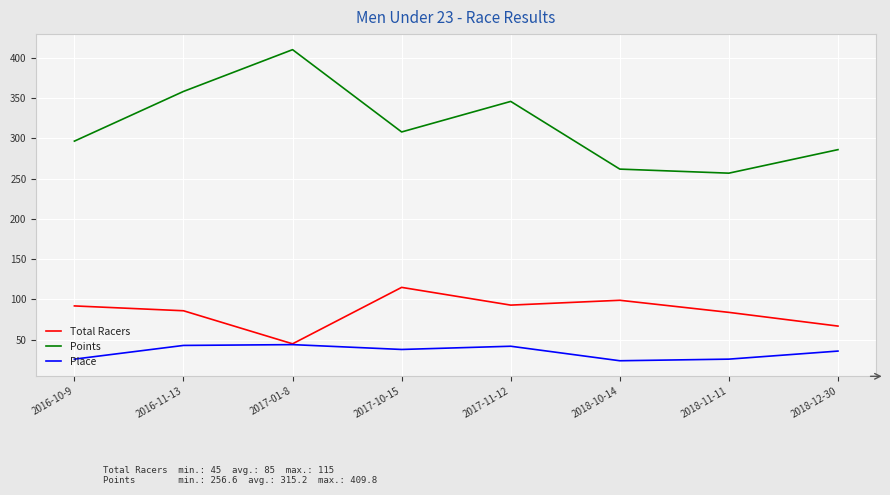

Is it true that Place equals 42.9 at 2018-10-14?

False